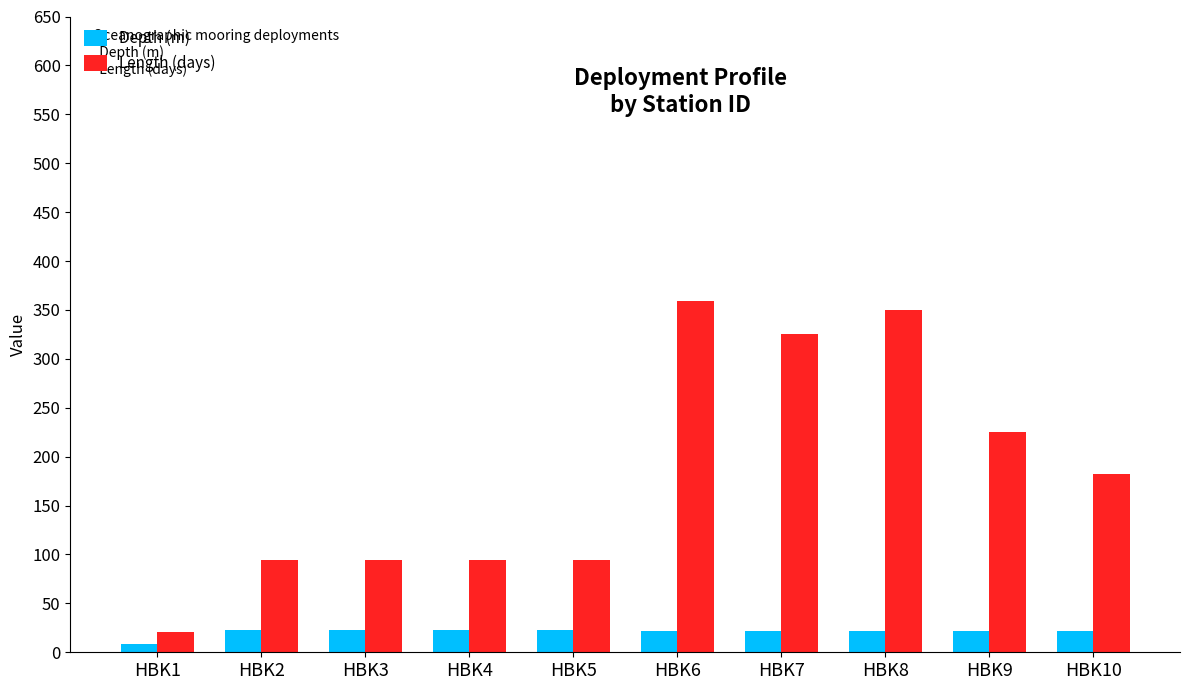

What is the maximum value shown in the chart?

359